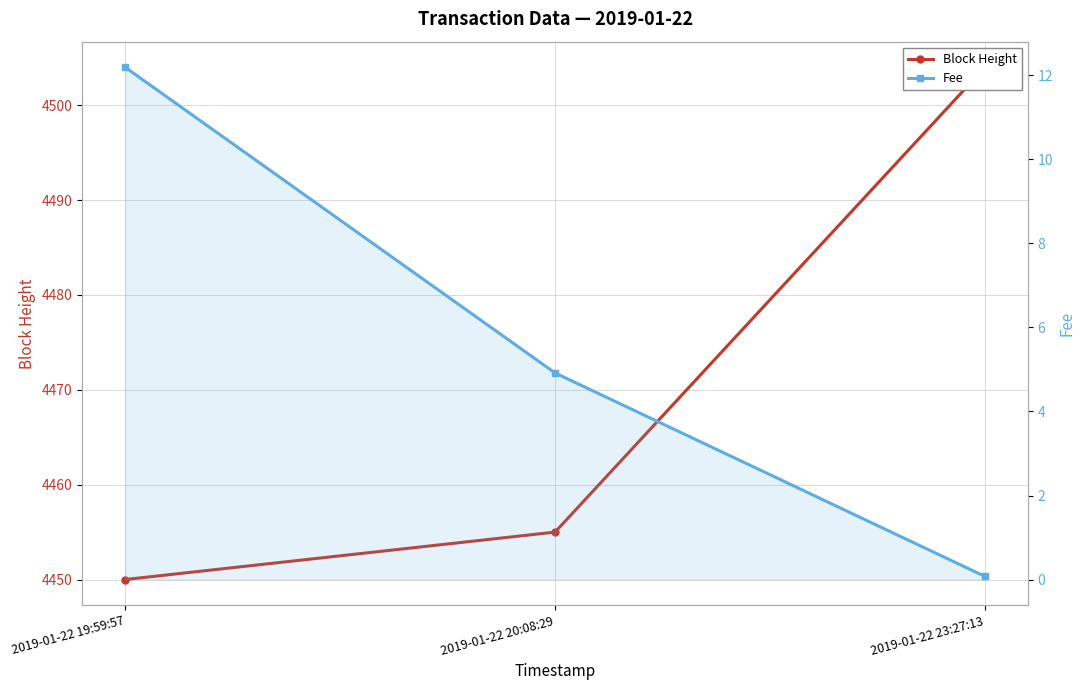

Count the number of data series in this chart.

2